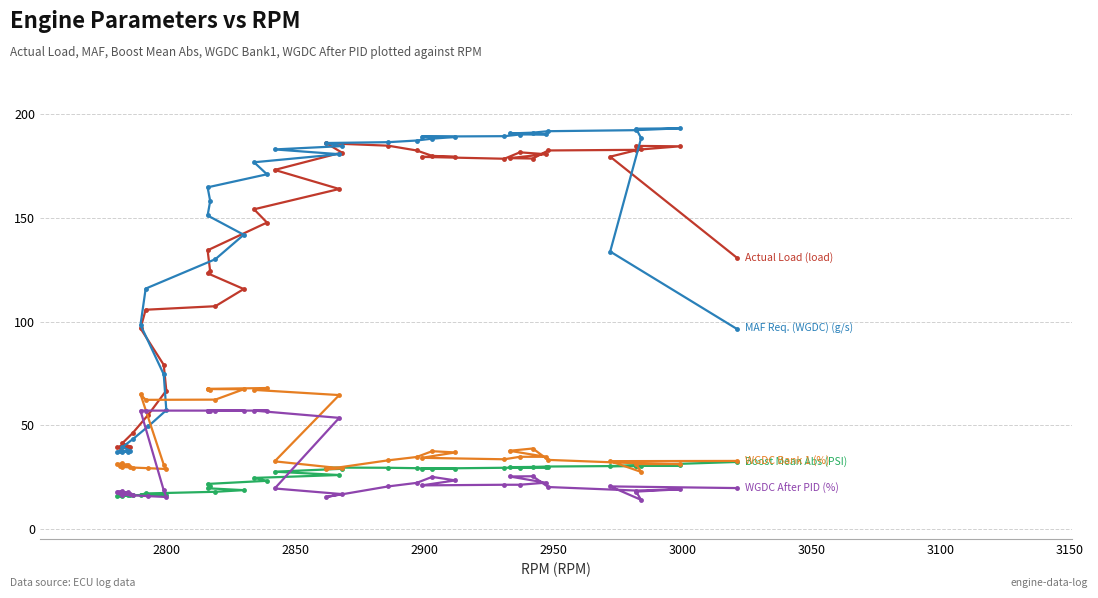

True or false: Boost Mean Abs (PSI) and WGDC After PID (%) intersect in this chart.

True